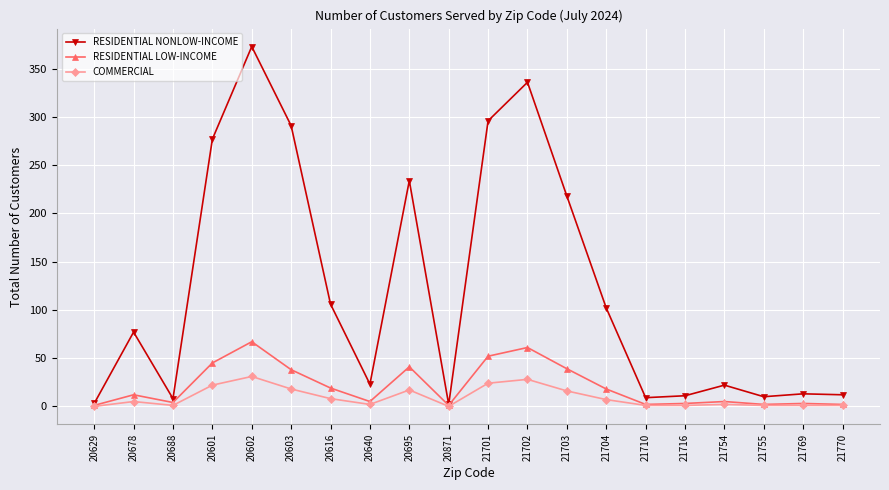

The value of RESIDENTIAL LOW-INCOME at 20695 is 13. True or false?

False